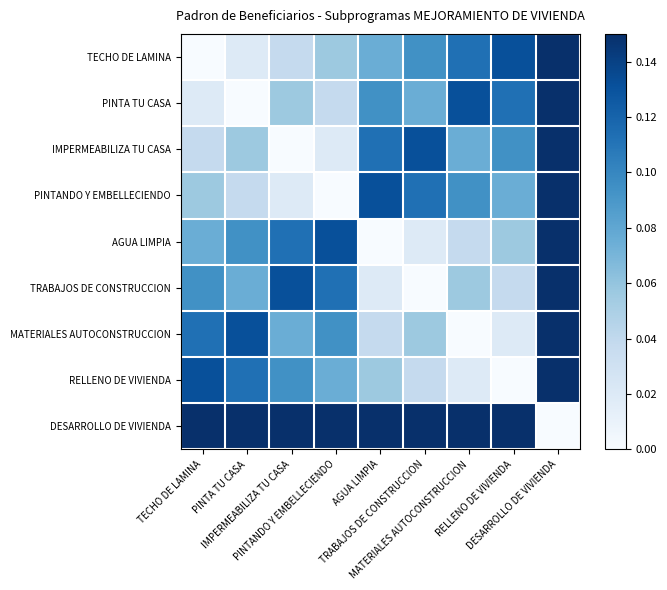

At which category is the sum across all series the highest?

DESARROLLO DE VIVIENDA